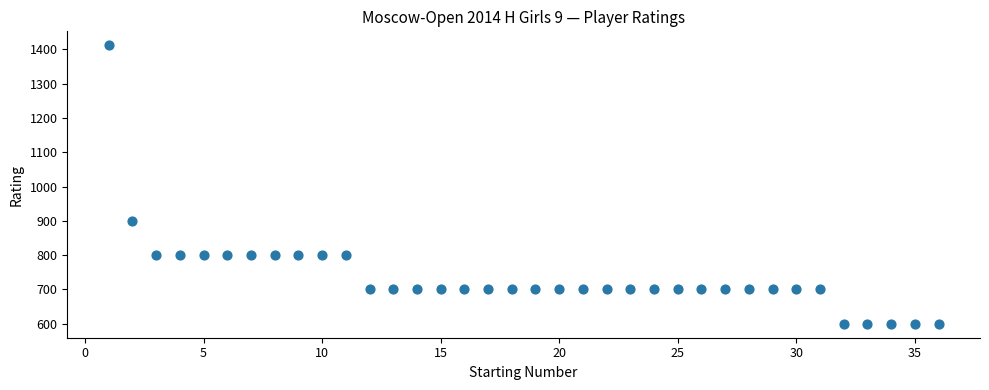

What Y value in the scatter plot is closest to 1006?

900